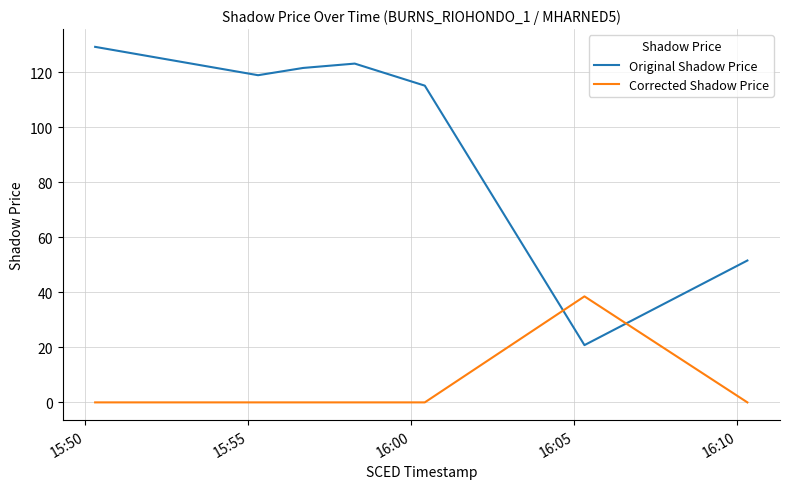

What is the lowest value of the Original Shadow Price series?

20.8